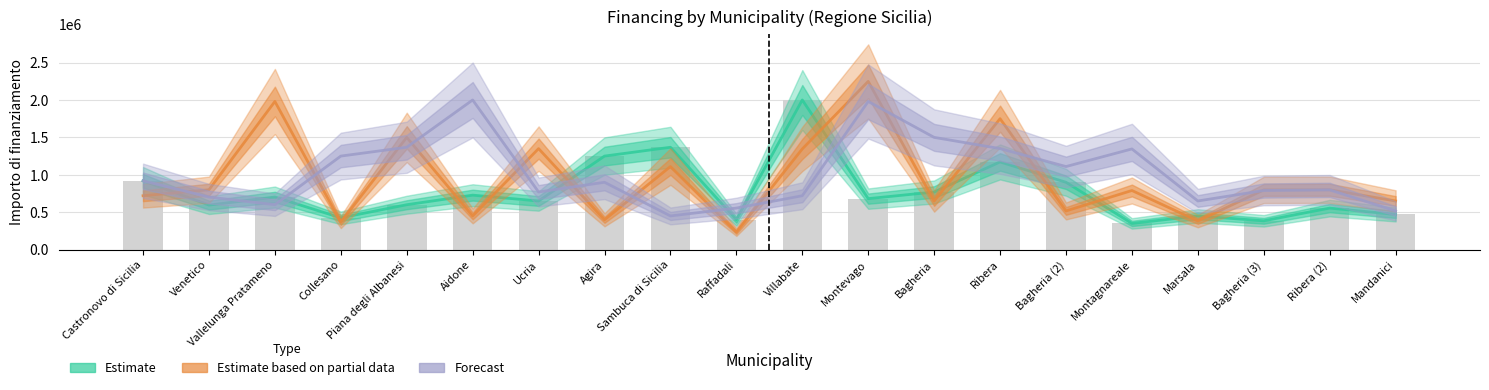

What is the difference between the highest and lowest values at Ribera (2)?

245000.0